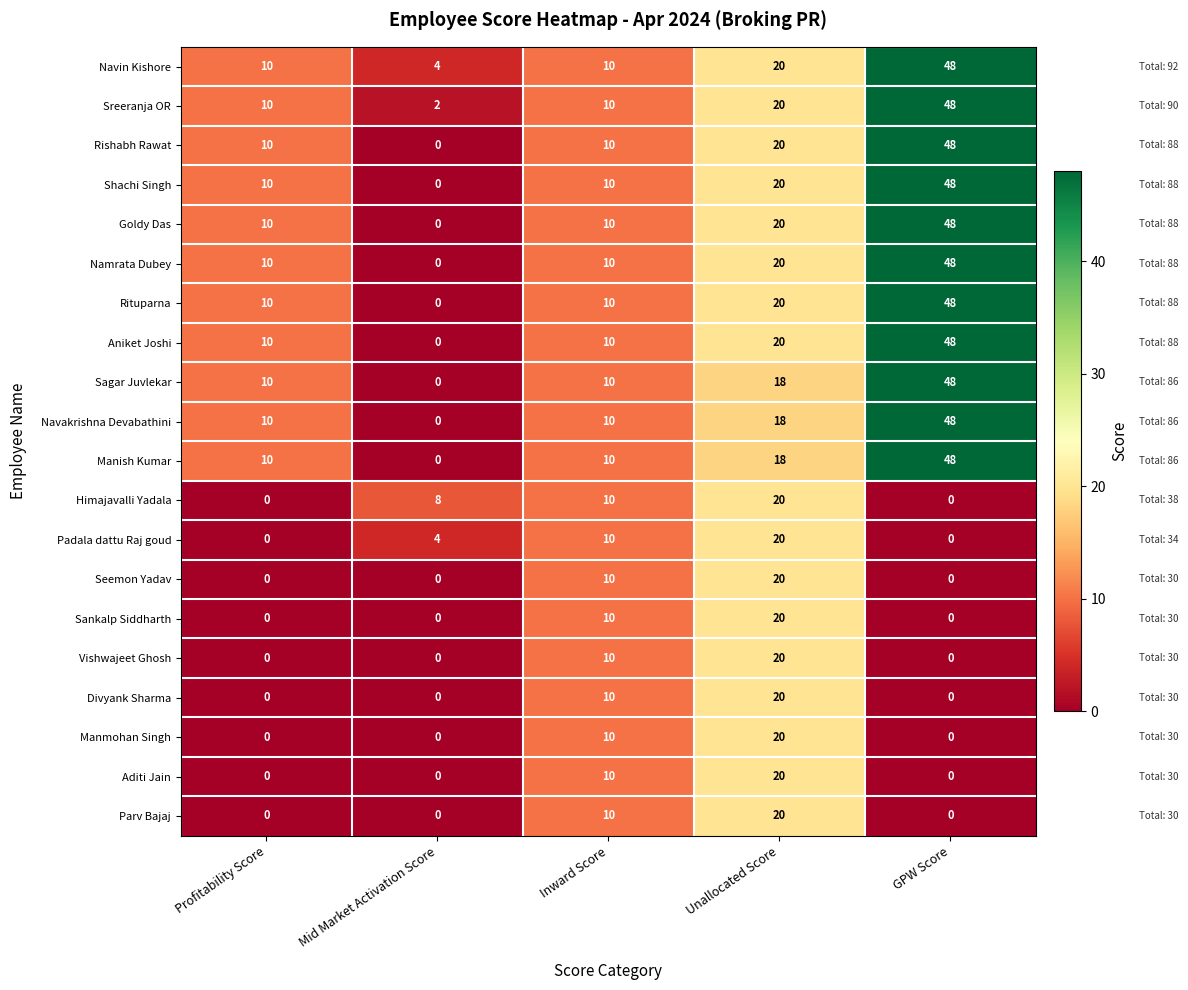

At how many categories does at least one series exceed 22?

1